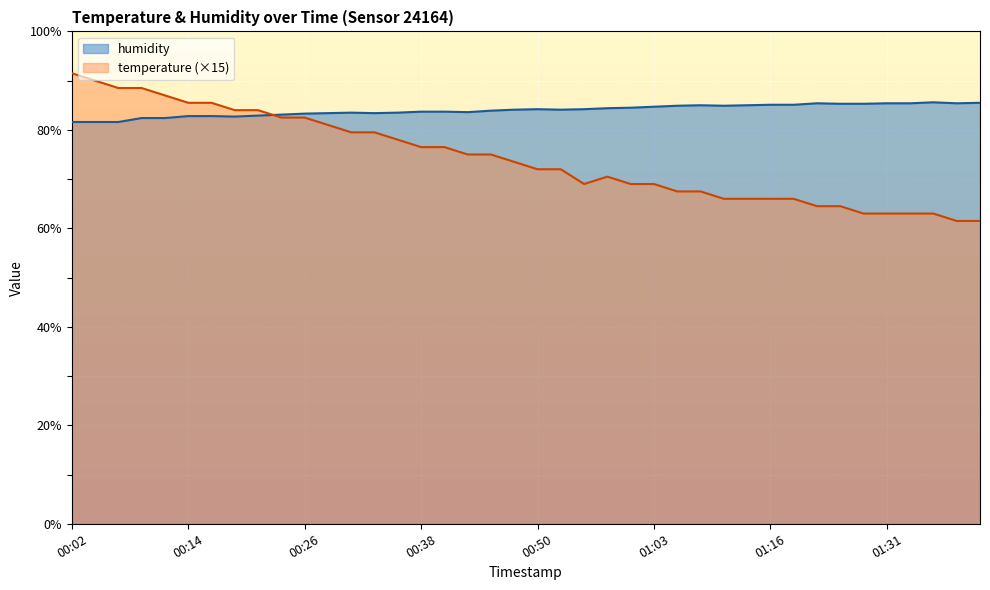

At which category is the sum across all series the highest?

00:02